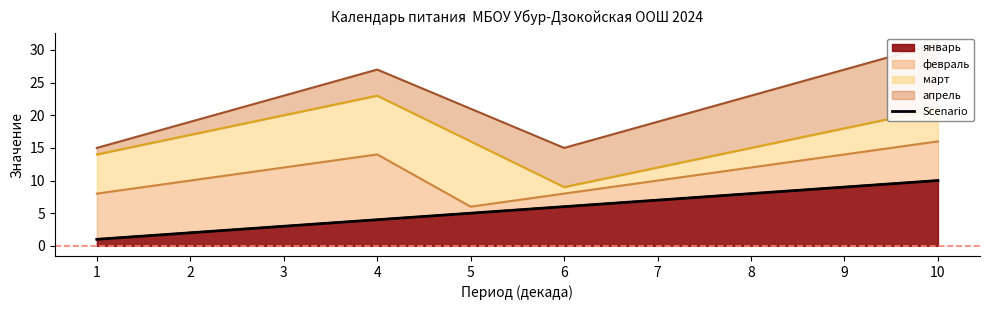

What is the ratio of the value at 5 to the value at 7?

0.7